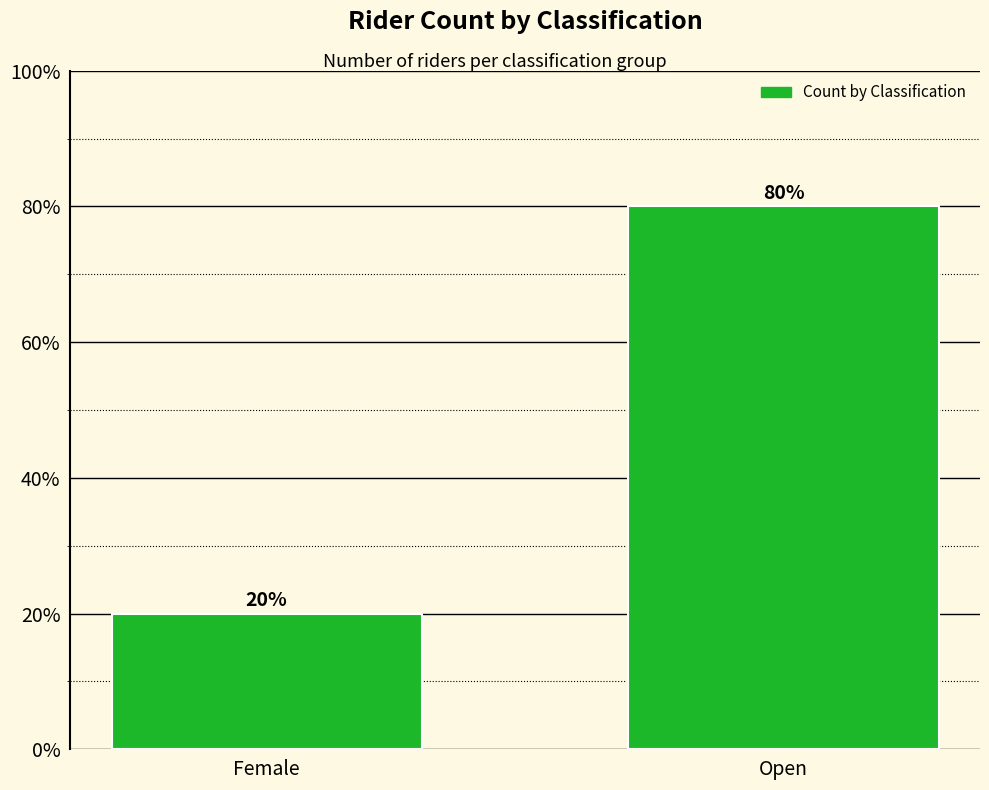

What is the sum of all values?

100